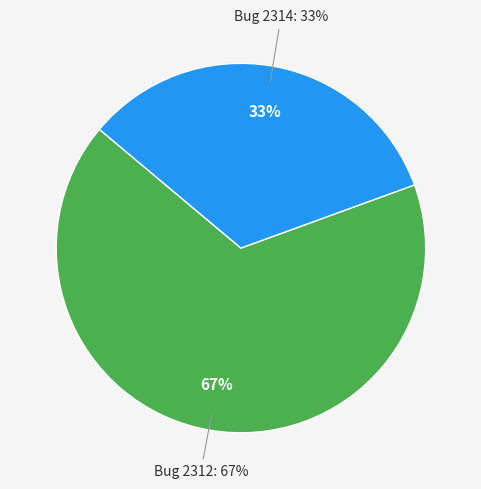

To the nearest percent, what is the combined percentage of 2312 and 2314?

100%